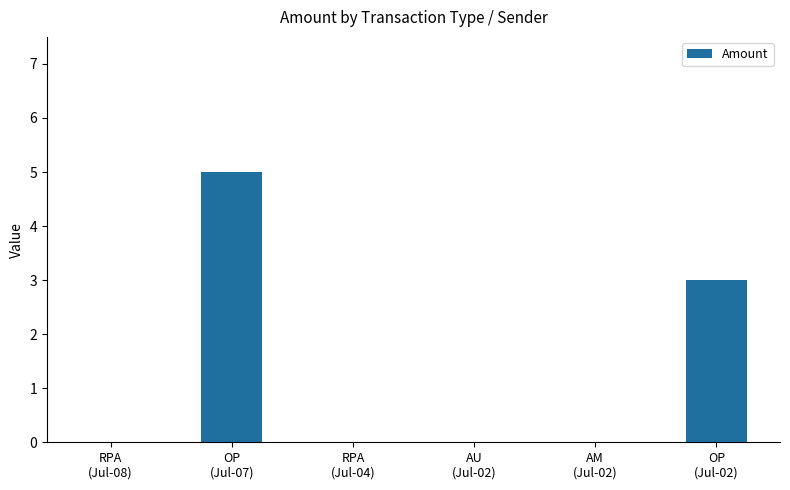

Reading left to right, list all the values displayed in this chart.

RPA
(Jul-08)=0	OP
(Jul-07)=5	RPA
(Jul-04)=0	AU
(Jul-02)=0	AM
(Jul-02)=0	OP
(Jul-02)=3